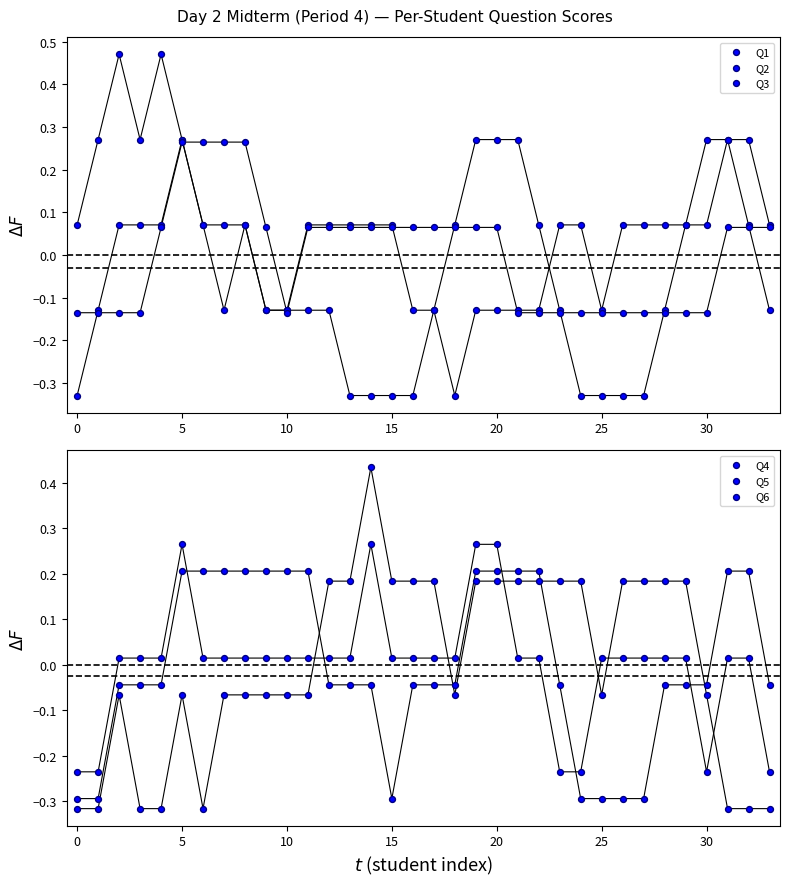

Which series contains the highest Y value?

Q2